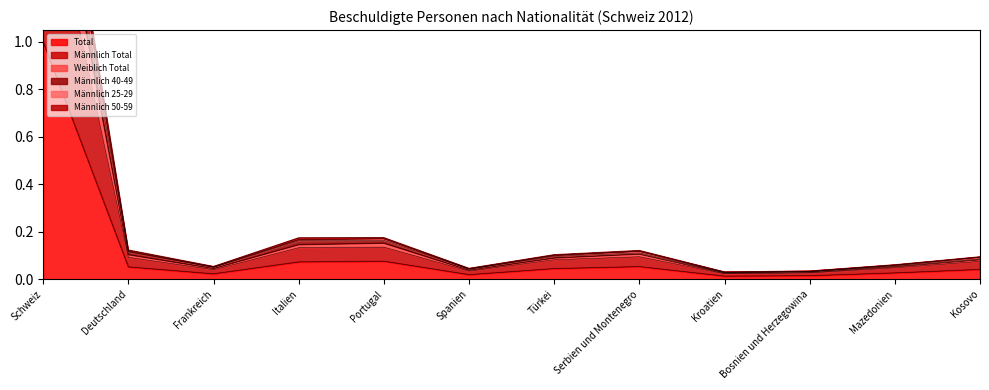

Which category has the highest value in the Männlich 50-59 series?

Schweiz